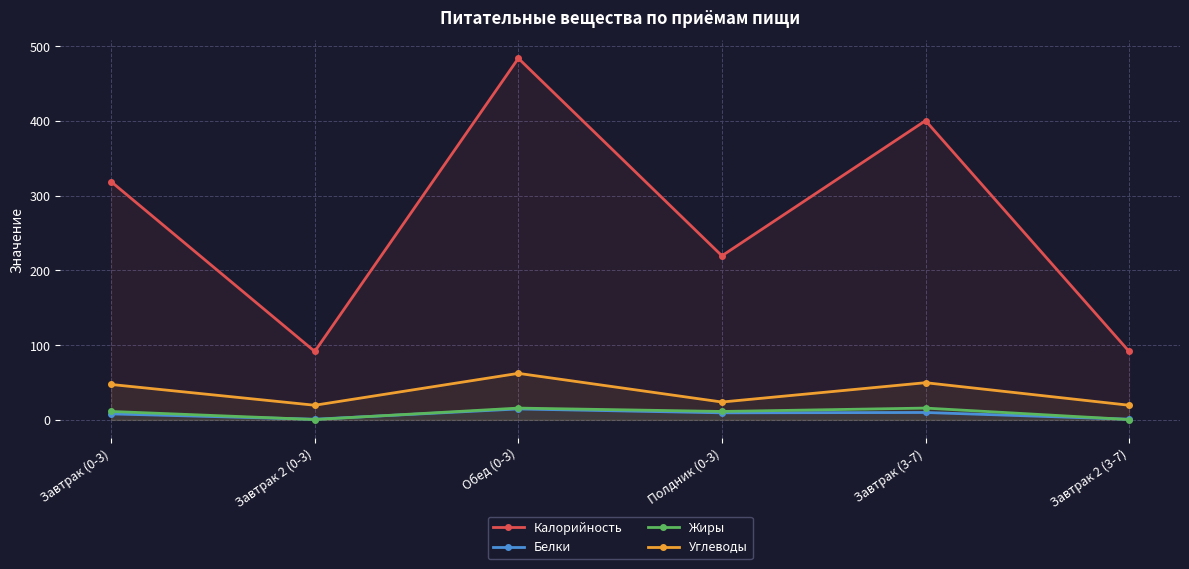

Where is the first local minimum for Жиры?

Завтрак 2 (0-3)